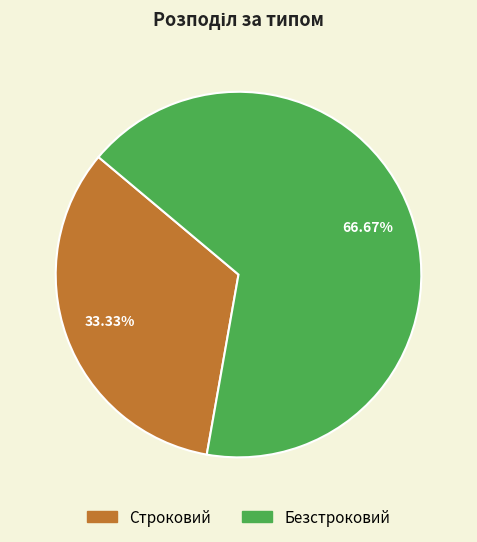

Rank the categories by value from lowest to highest.

Строковий, Безстроковий